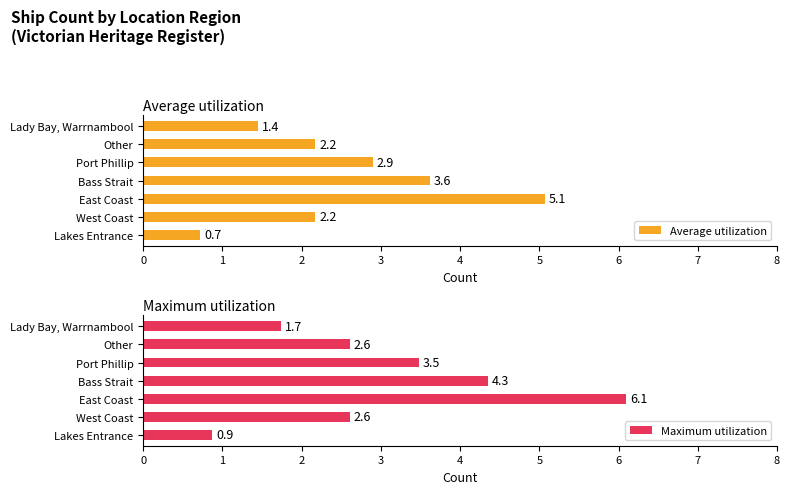

How many bars are there in each group?

2